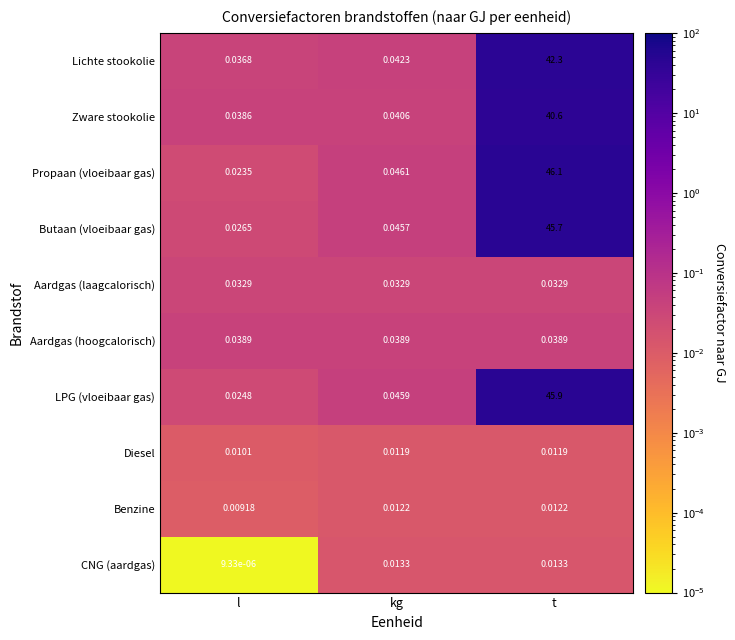

Which label corresponds to the largest value in the chart?

t